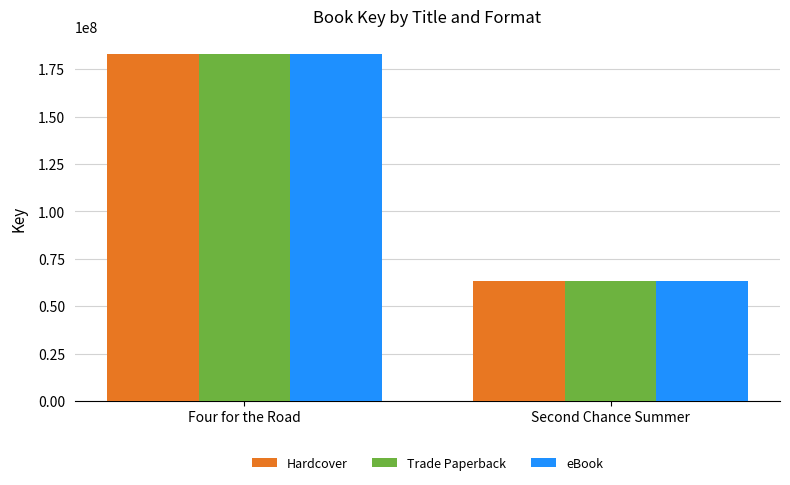

What position from the right is Second Chance Summer?

1